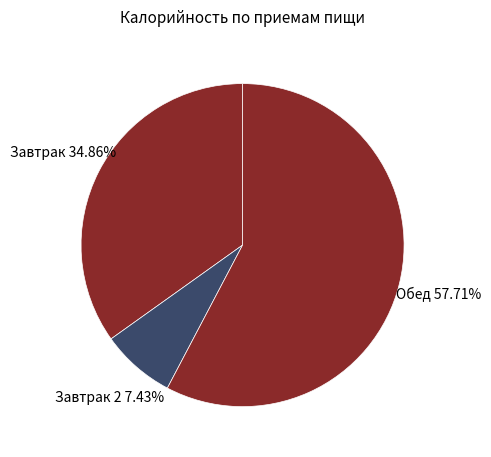

How many segments does this pie chart have?

3